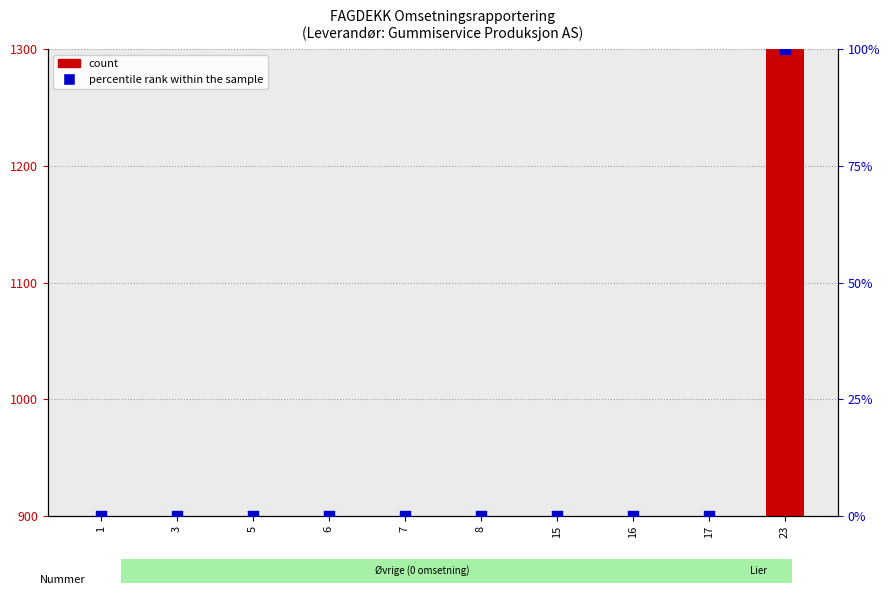

Which series has the largest total across all categories?

count